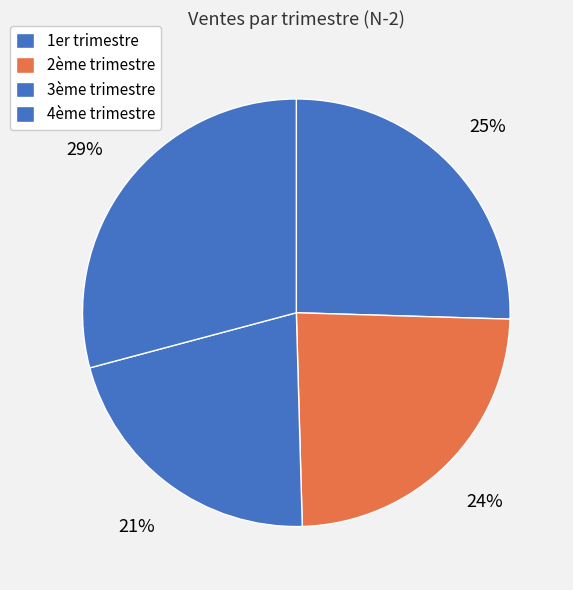

To the nearest percent, what is the difference between the 1er trimestre and 3ème trimestre slice percentages?

4%